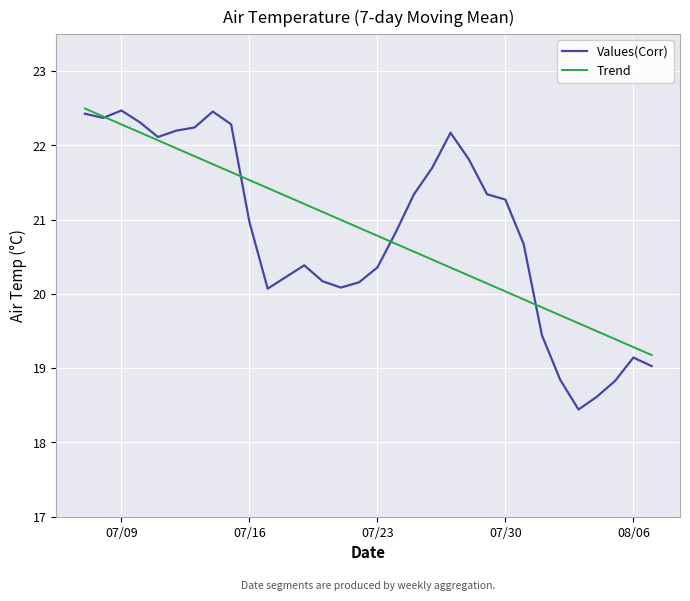

Which series has the largest range (max minus min)?

Values(Corr)